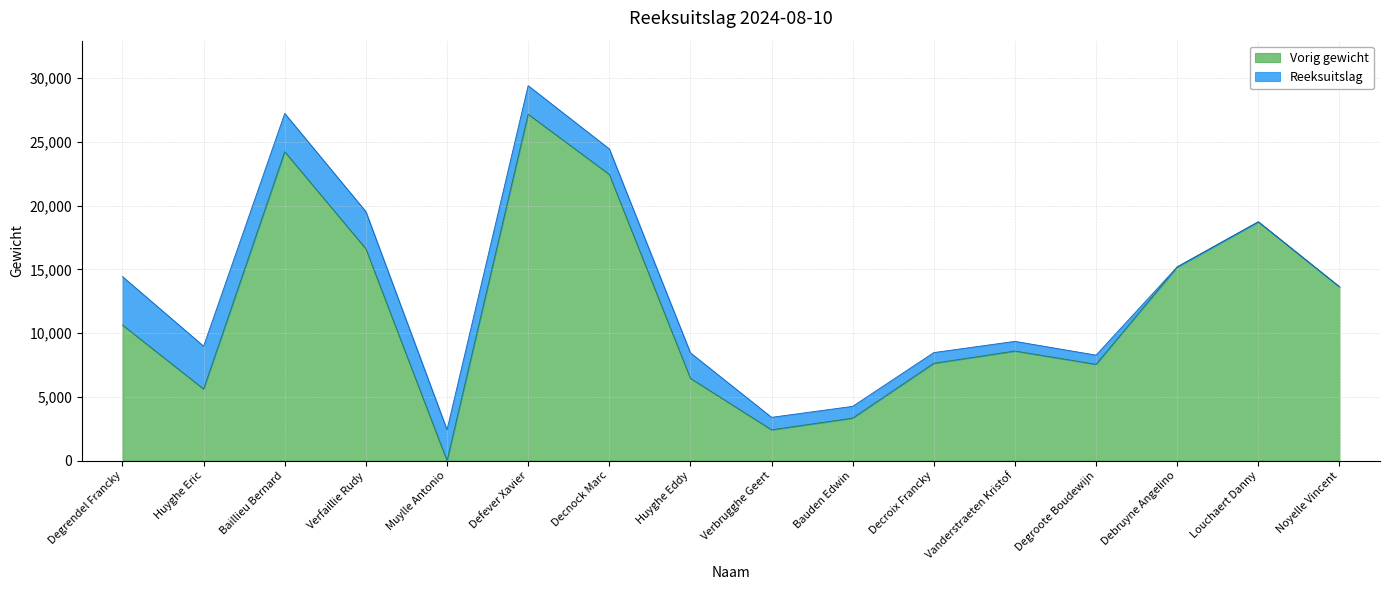

What is the maximum value shown in the chart?

27180